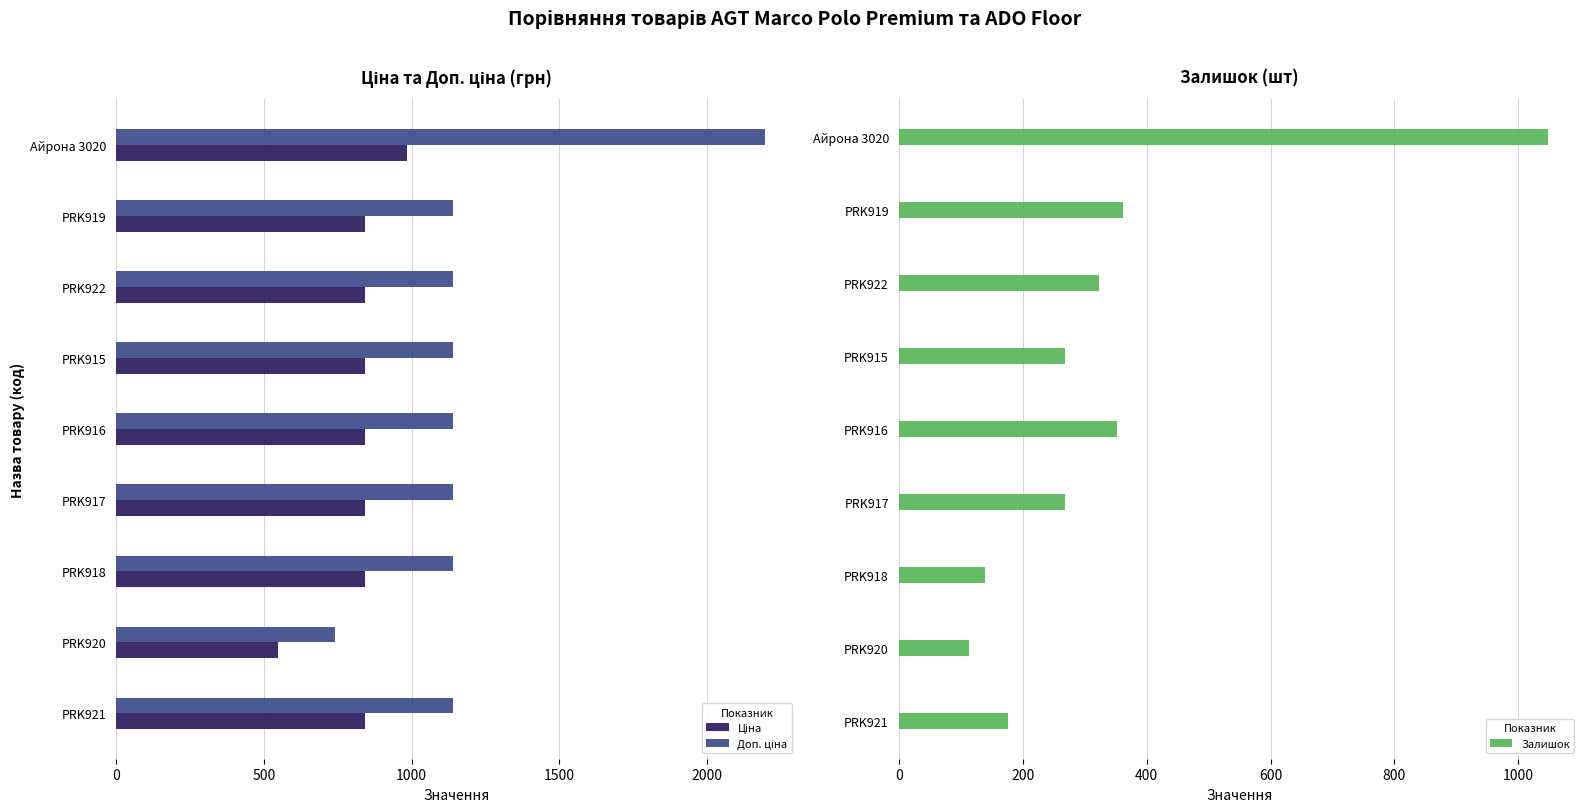

How many bars are there in total?

27